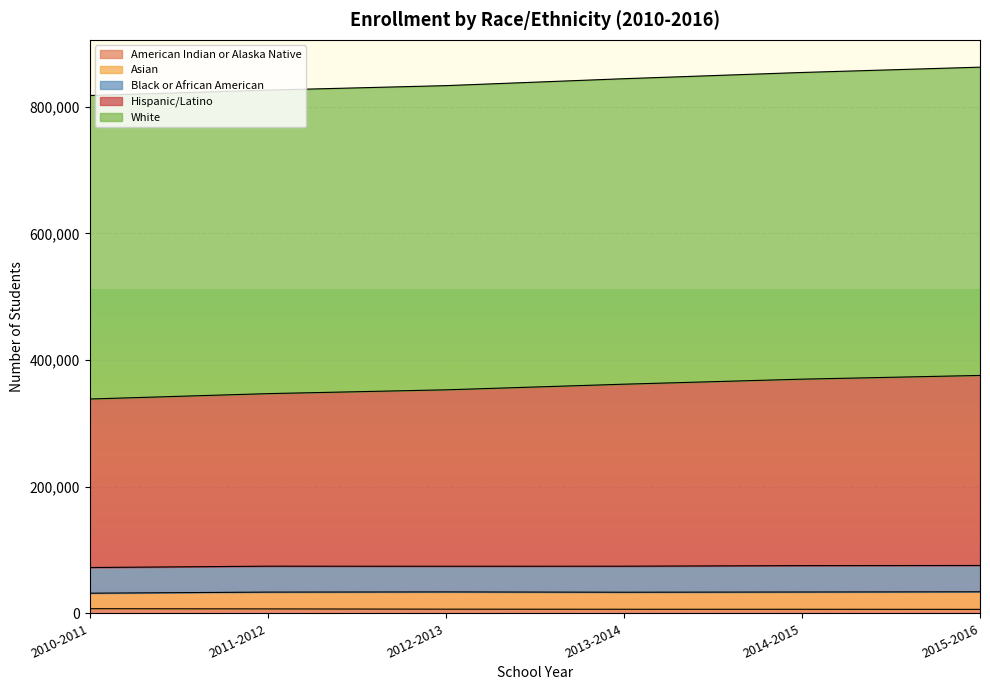

Does the chart display data point markers on the line(s)?

No